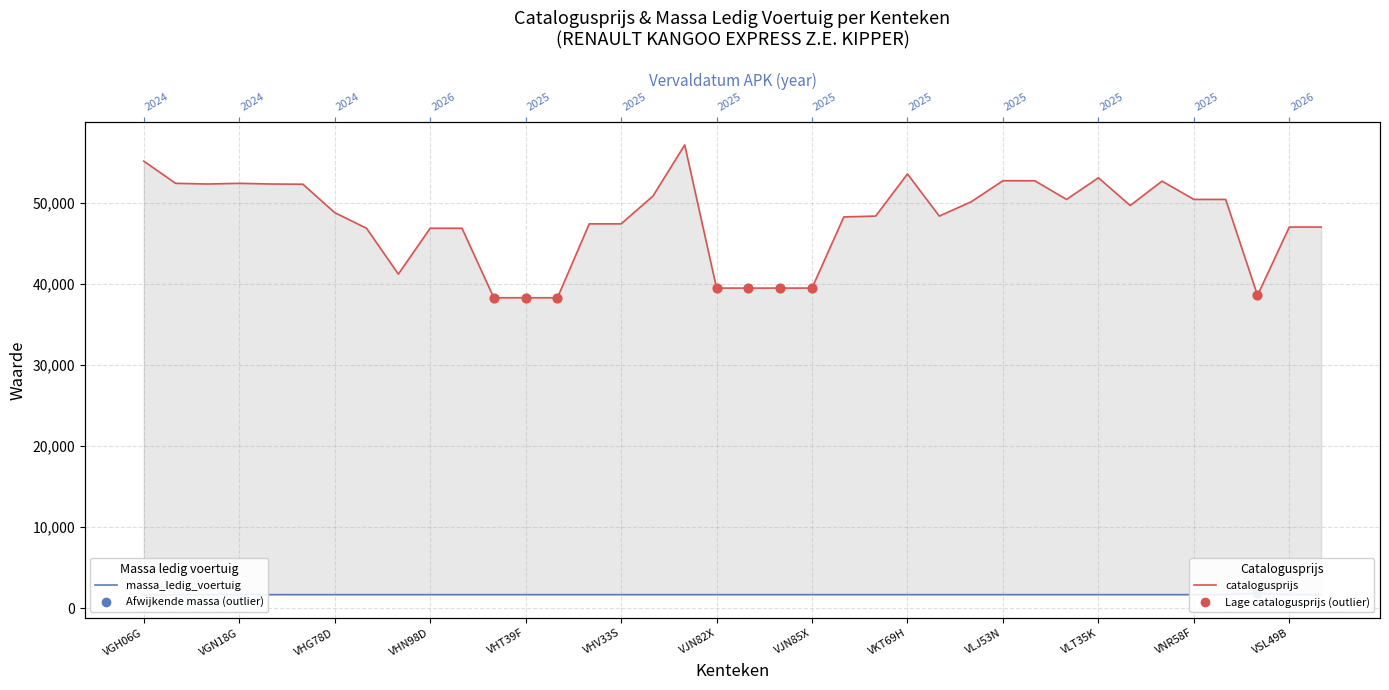

At how many categories does at least one series exceed 30242?

38